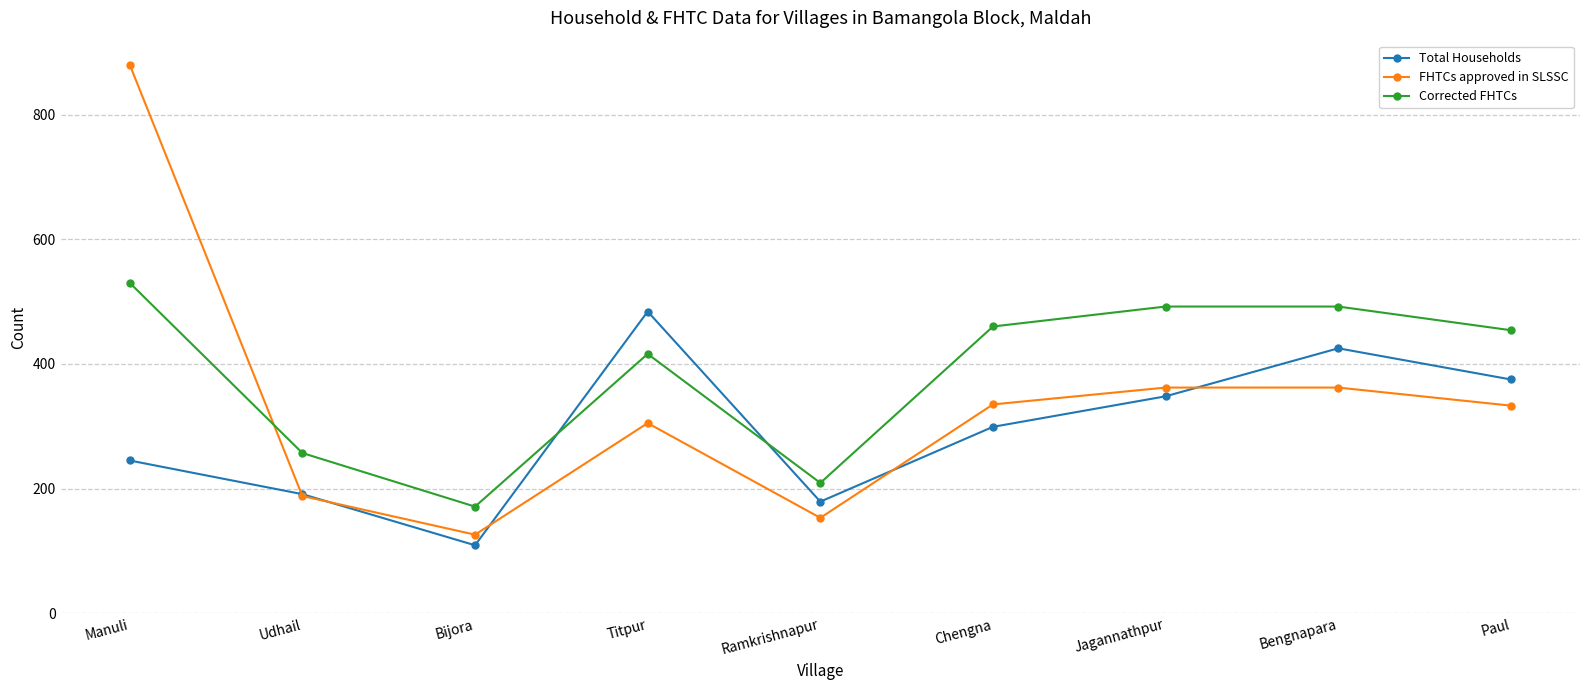

The Total Households series shows 244 at Paul. True or false?

False